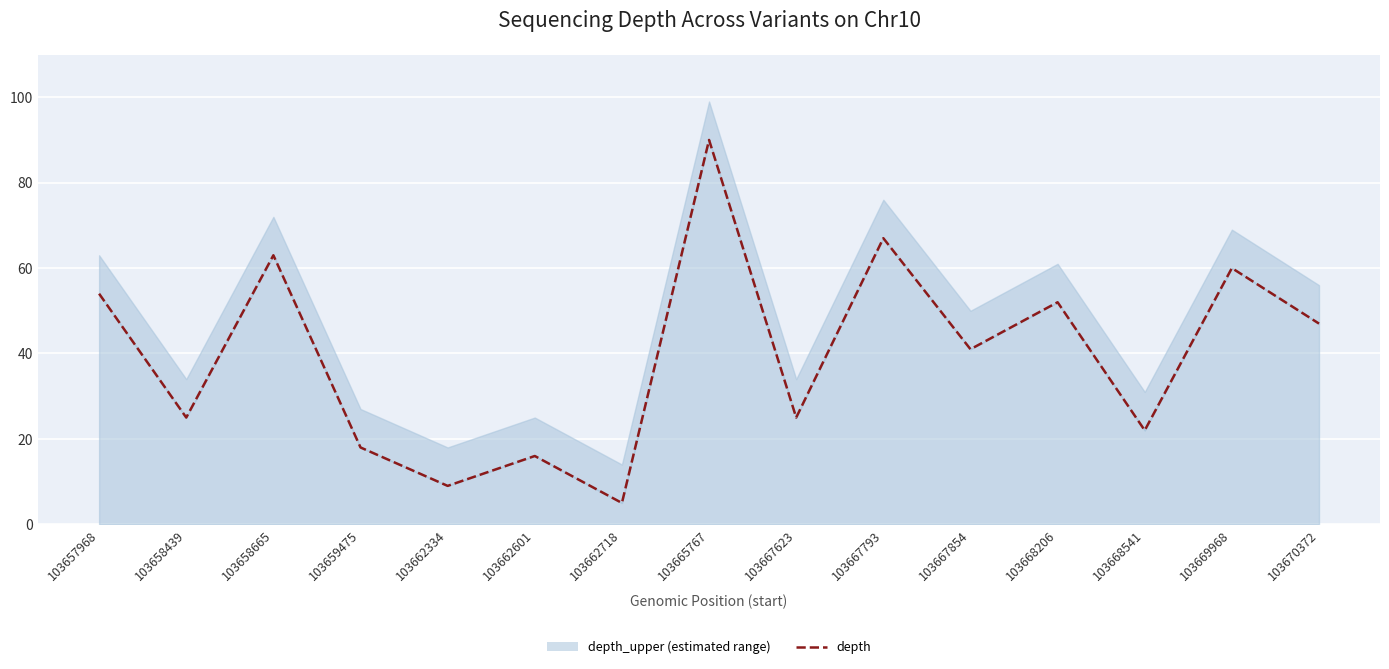

What is the value of the 5th point from the left?

9